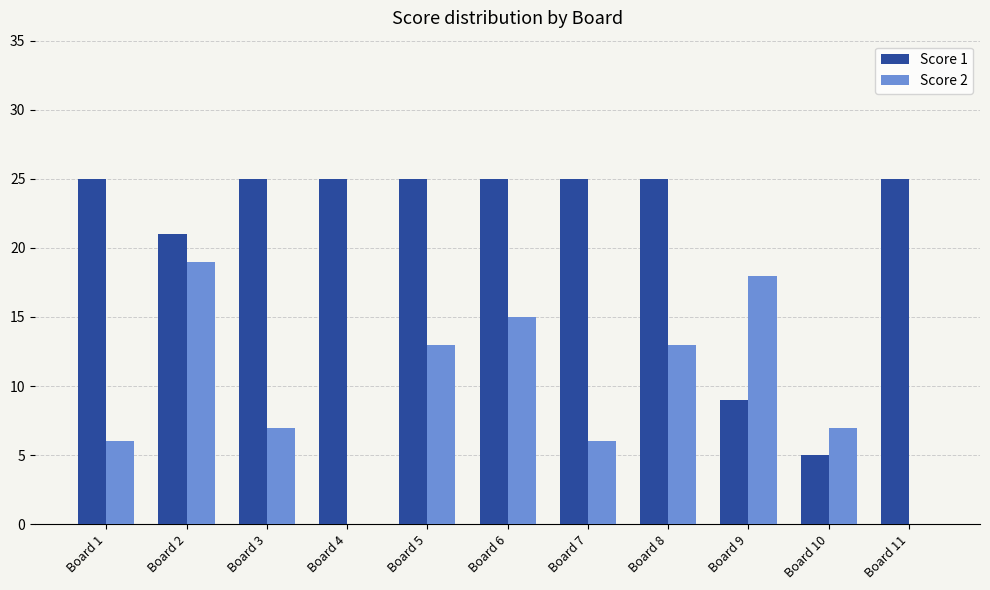

What is the greatest value displayed?

25